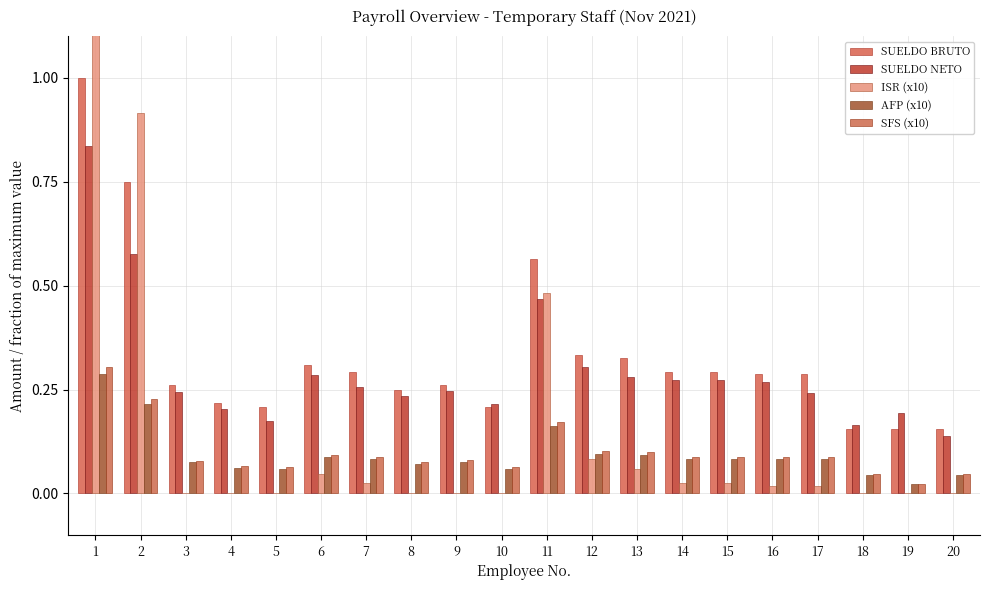

Which series has the largest total across all categories?

SUELDO BRUTO